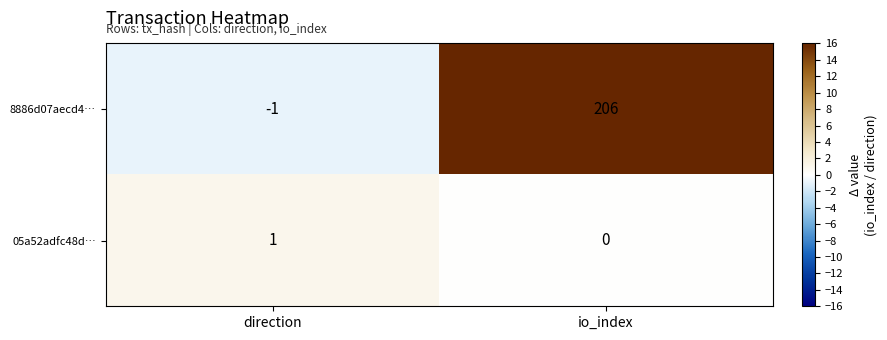

What is the difference between the maximum and minimum values in the 8886d07aecd4… series?

207